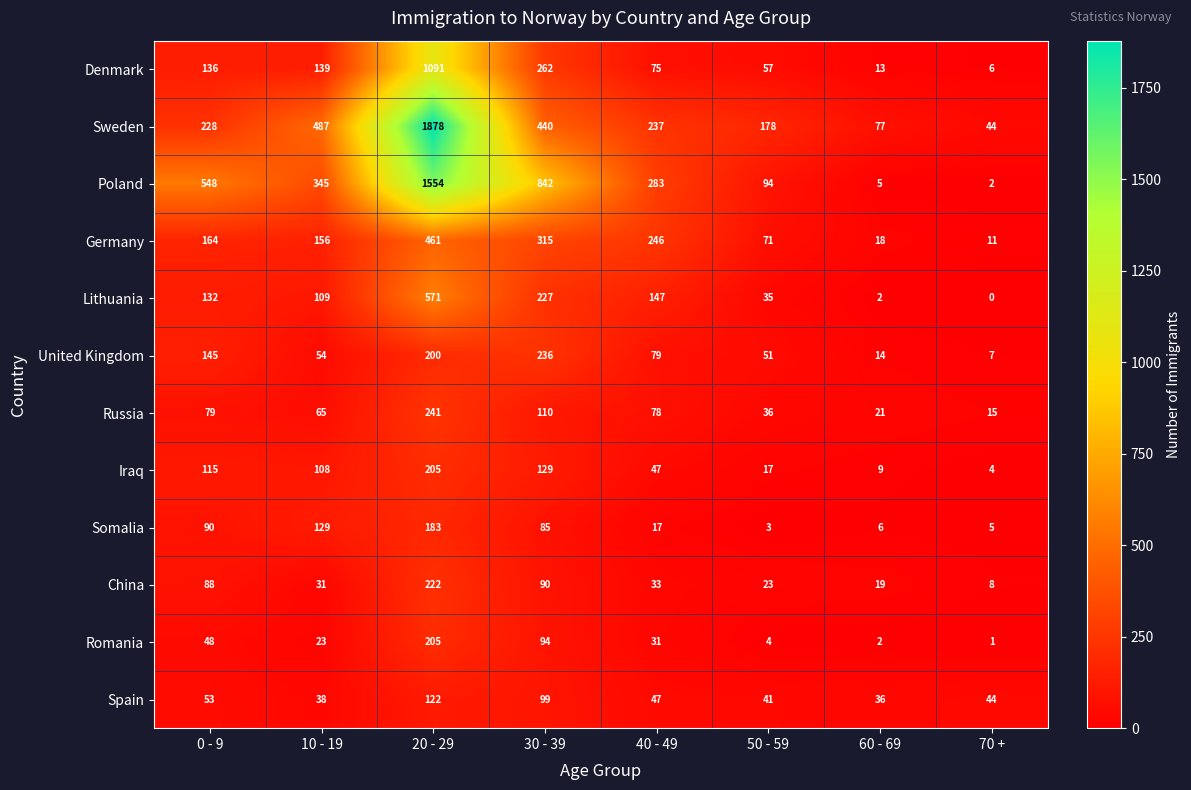

Rank the series at 30 - 39 from highest to lowest value.

Poland, Sweden, Germany, Denmark, United Kingdom, Lithuania, Iraq, Russia, Spain, Romania, China, Somalia